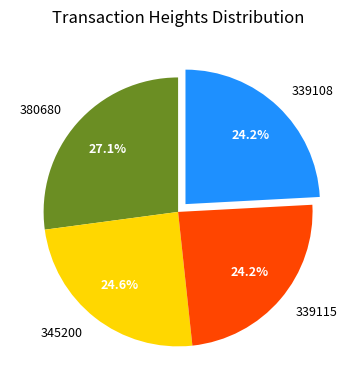

What is the ratio of the value at 339108 to the value at 339115?

1.0